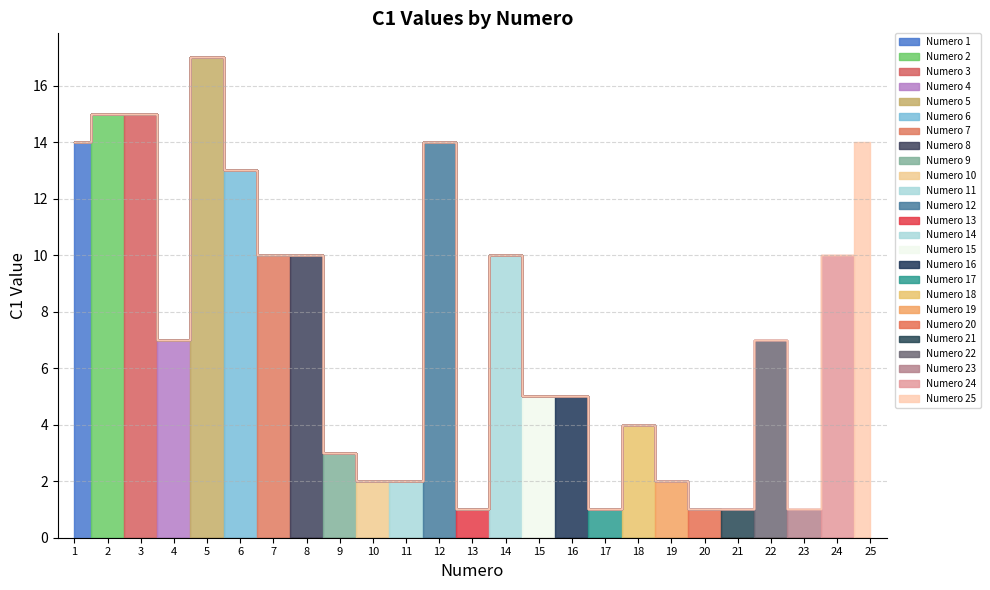

What is the greatest value displayed?

17